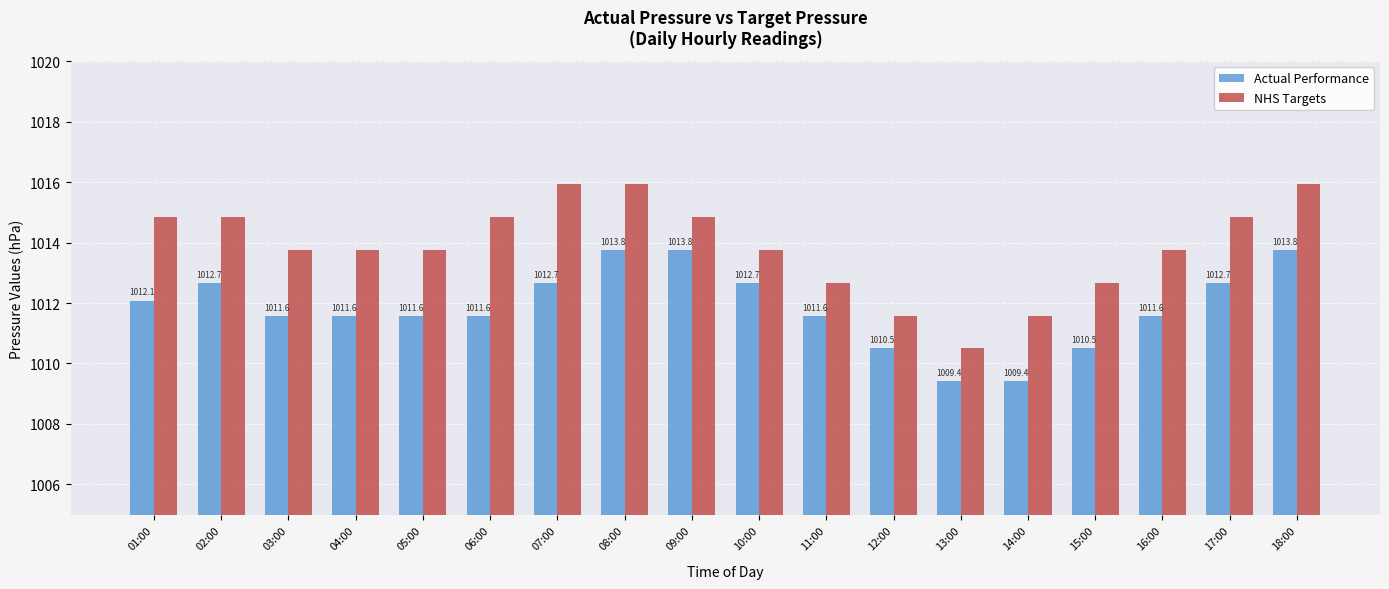

At which label does NHS Targets reach its minimum?

13:00